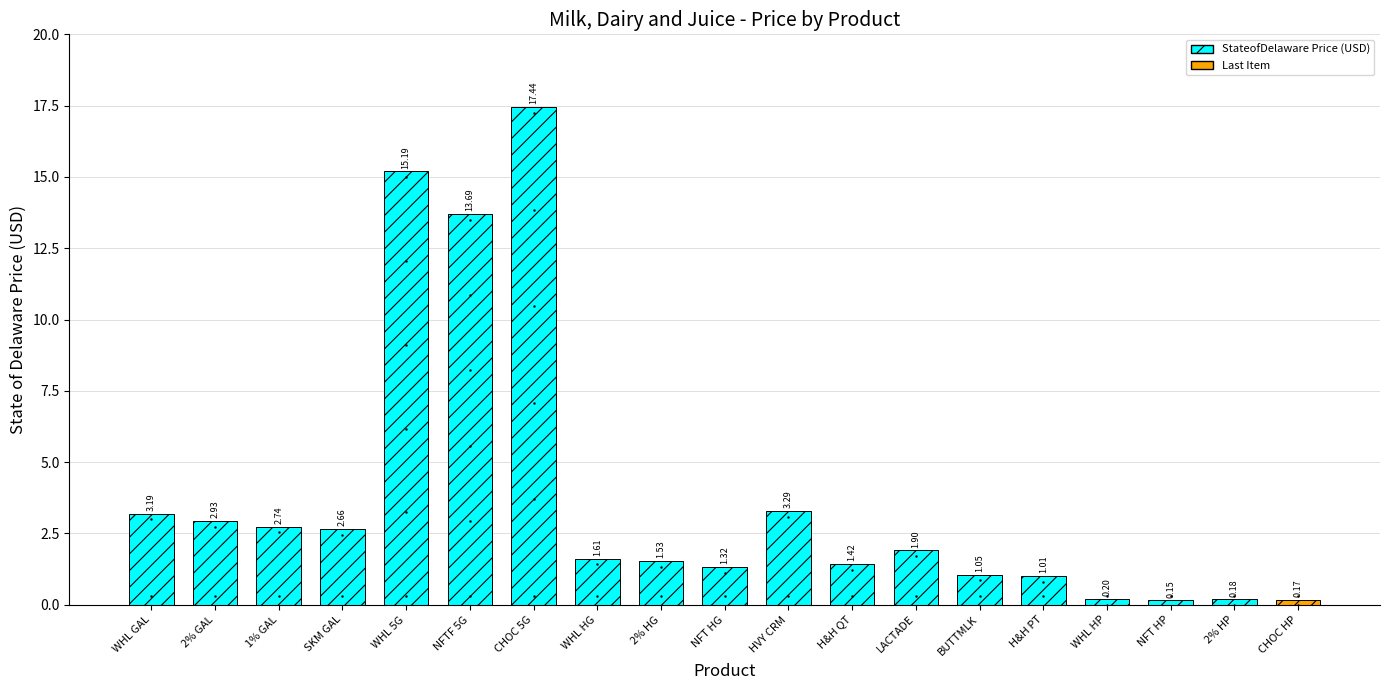

What is the change in value from WHL 5G to WHL HG?

-13.6